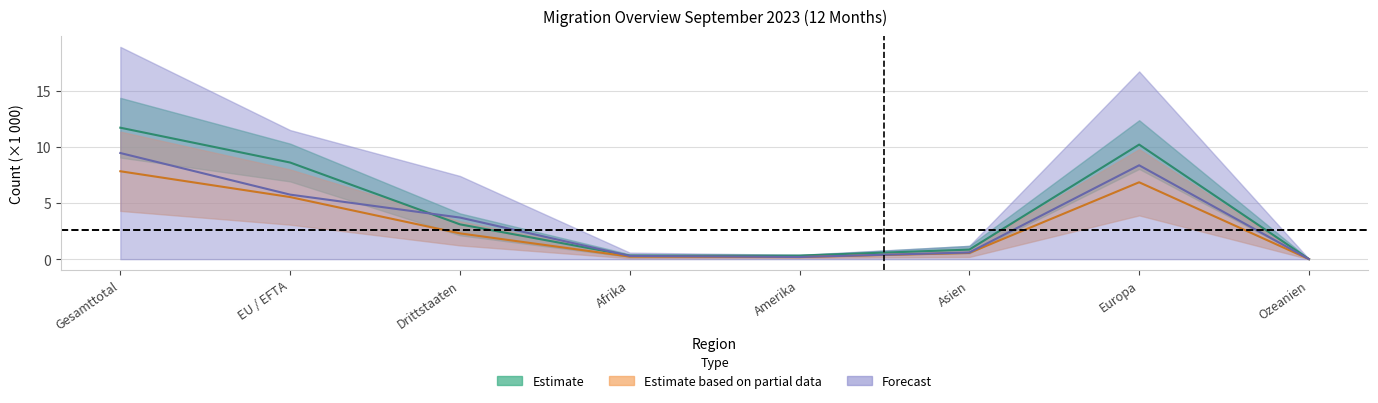

Which category has the lowest value in the Zunahme Total series?

Ozeanien